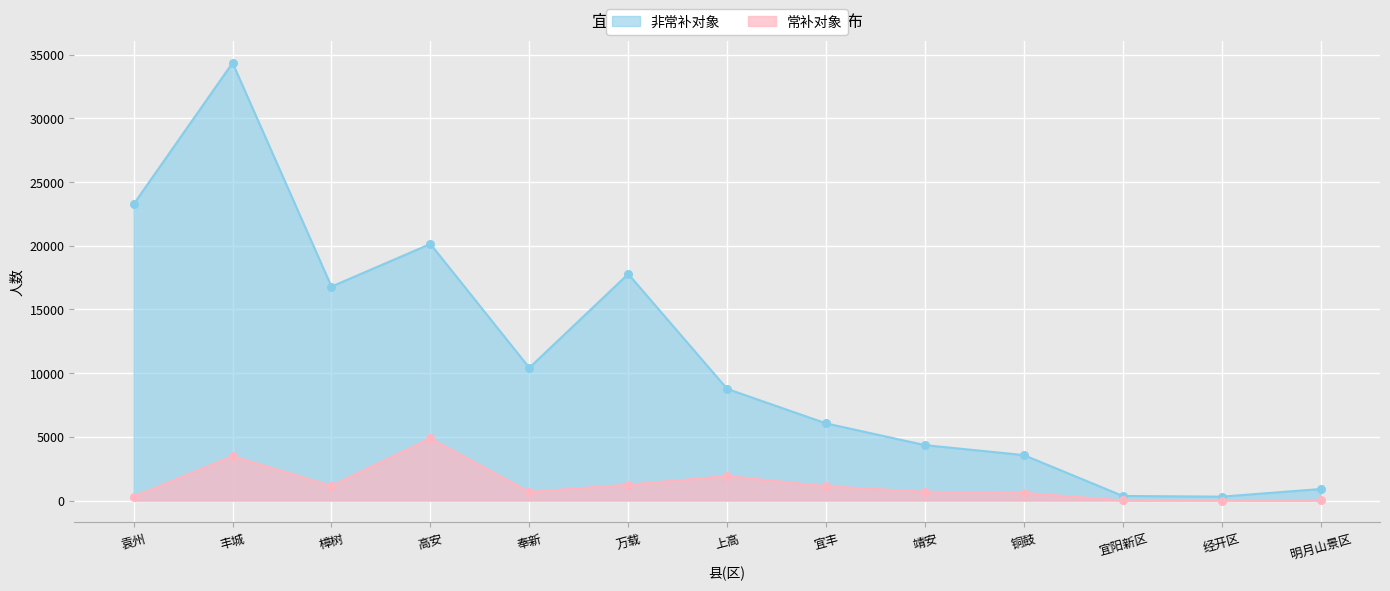

At how many categories does at least one series exceed 23521?

1